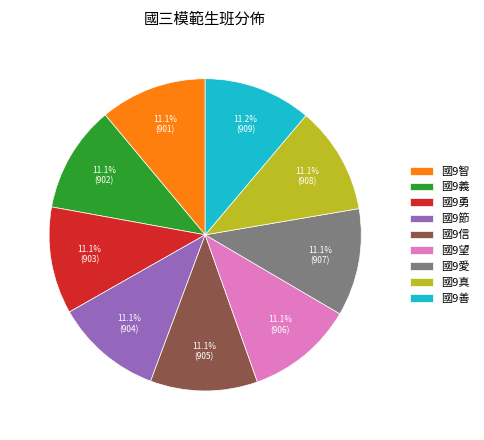

To the nearest percent, what is the combined percentage of 國9智 and 國9真?

22%